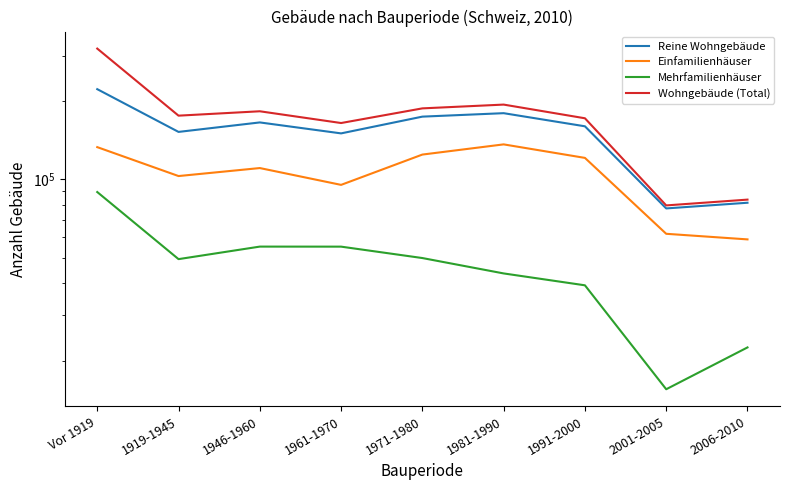

Rank the series at 1971-1980 from highest to lowest value.

Wohngebäude (Total), Reine Wohngebäude, Einfamilienhäuser, Mehrfamilienhäuser